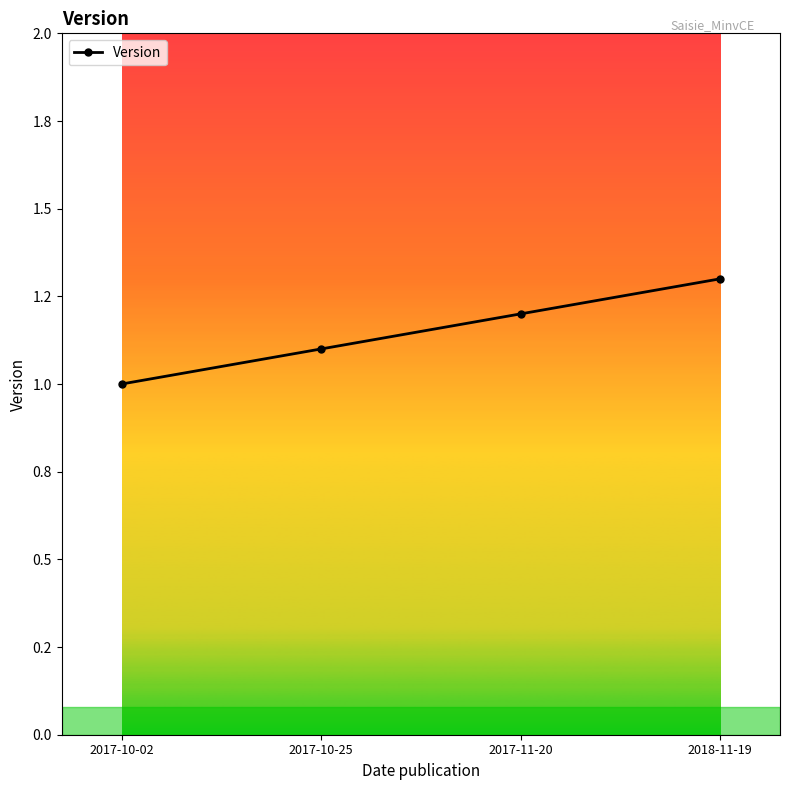

What is the difference between the maximum and minimum values?

0.3